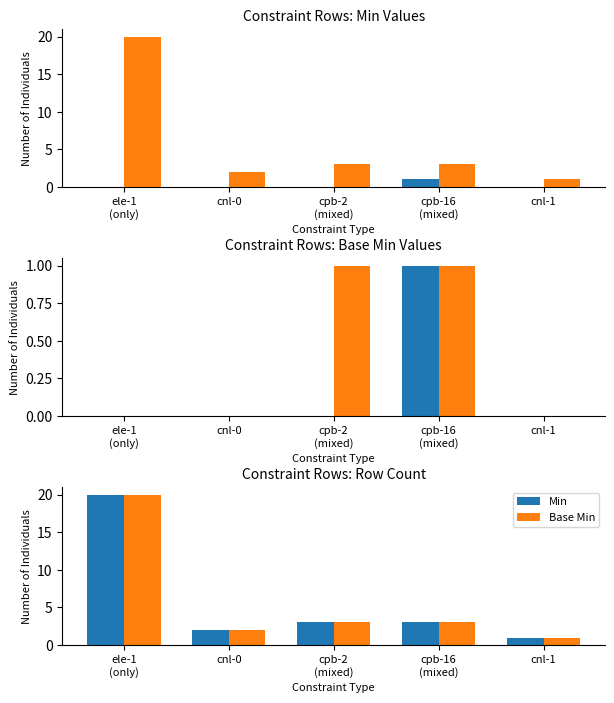

How many data points does each series have?

5